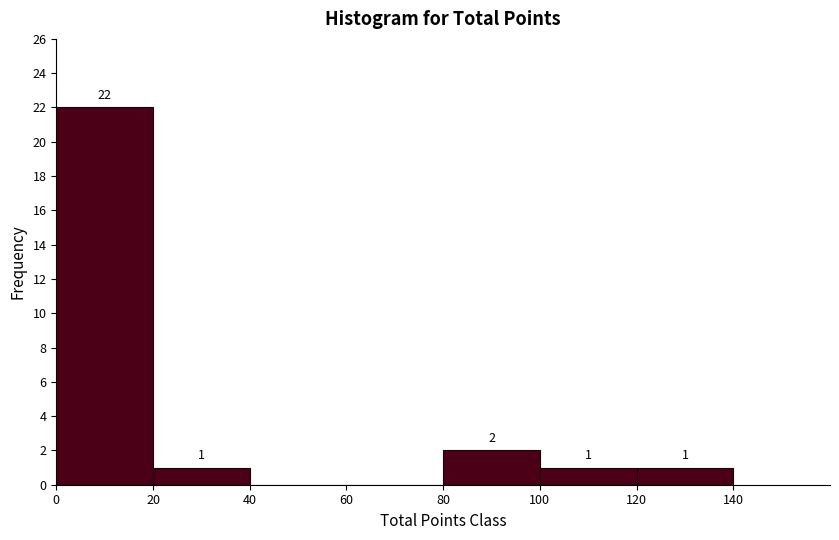

Which range on the x-axis has the tallest bar?

0 to 20